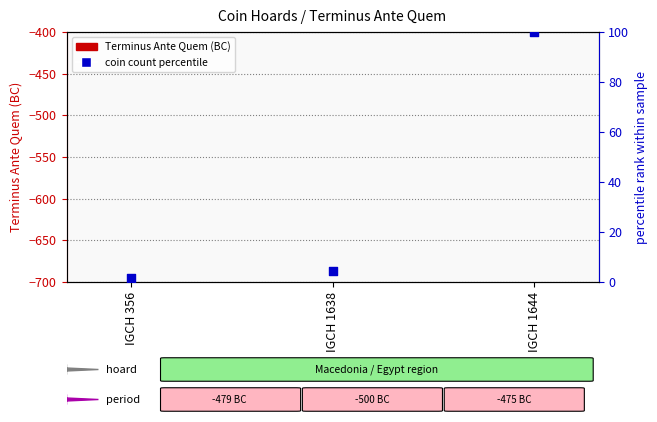

Which series reaches the maximum Y coordinate?

coin count percentile